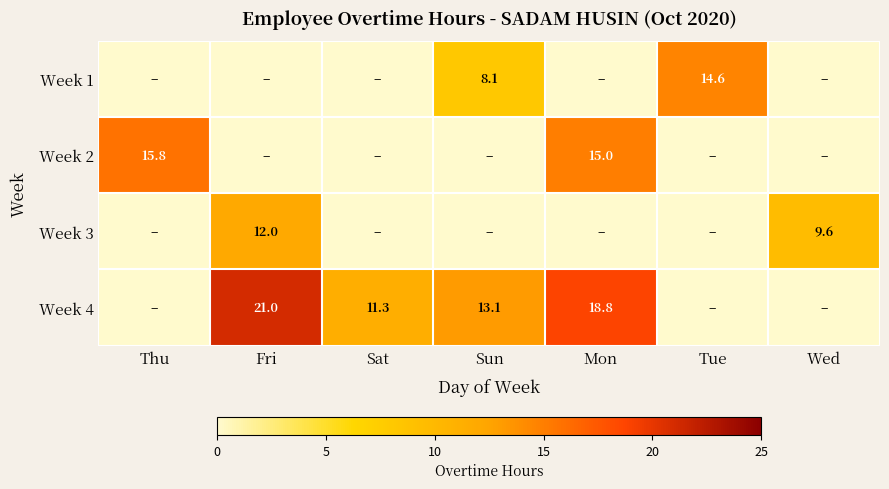

The value of Week 4 at Fri is 5.6. True or false?

False